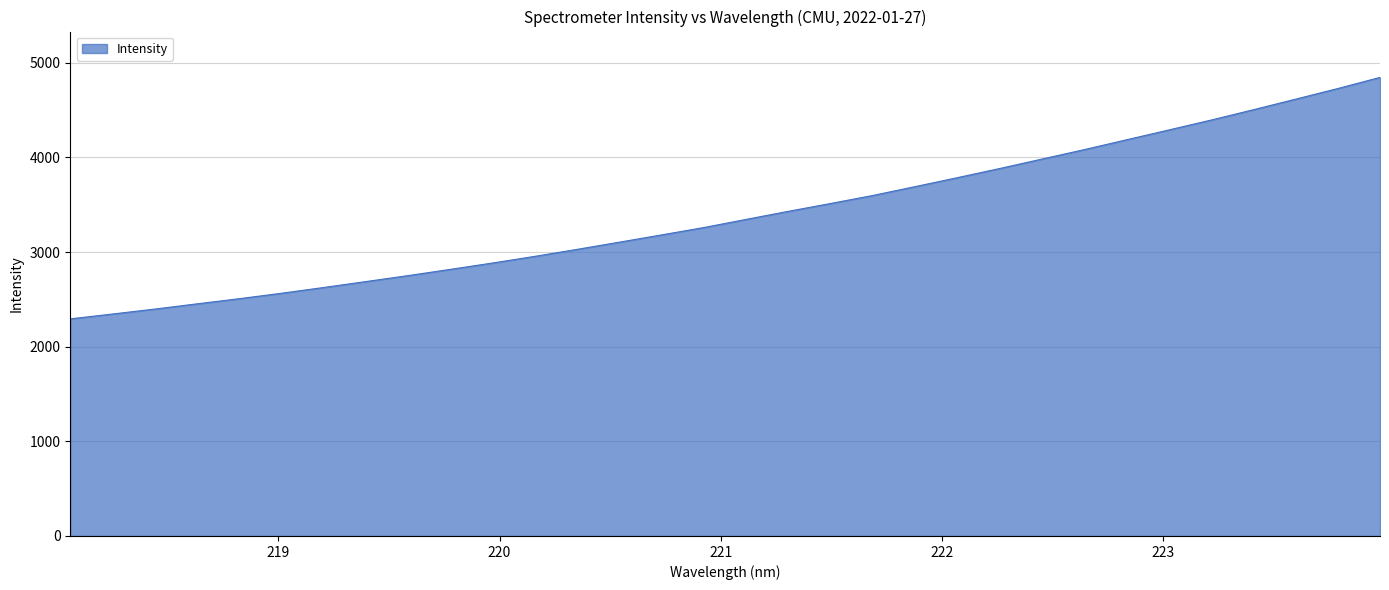

Does the chart display data point markers on the line(s)?

No